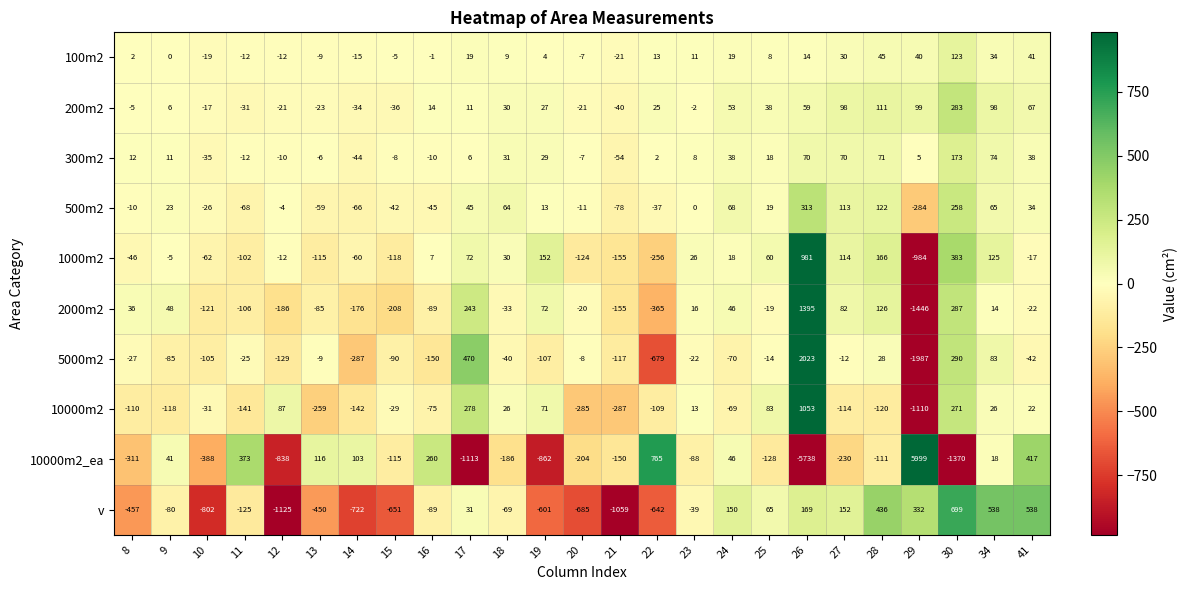

Rank the series by their maximum value, from lowest to highest.

100m2, 300m2, 200m2, 500m2, v, 1000m2, 10000m2, 2000m2, 5000m2, 10000m2_ea